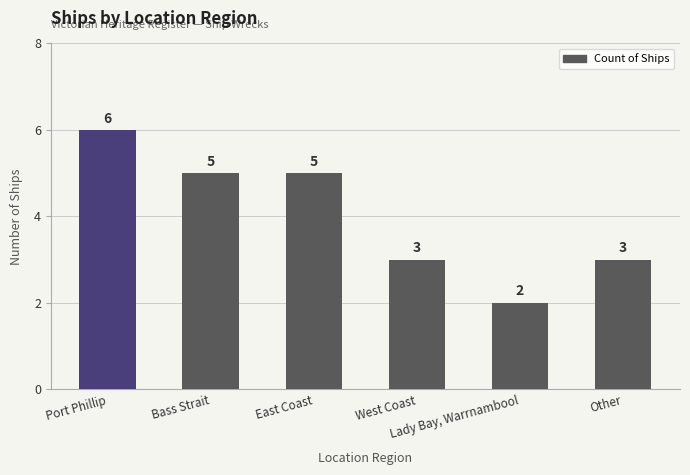

What is the difference between the maximum and second lowest values?

3